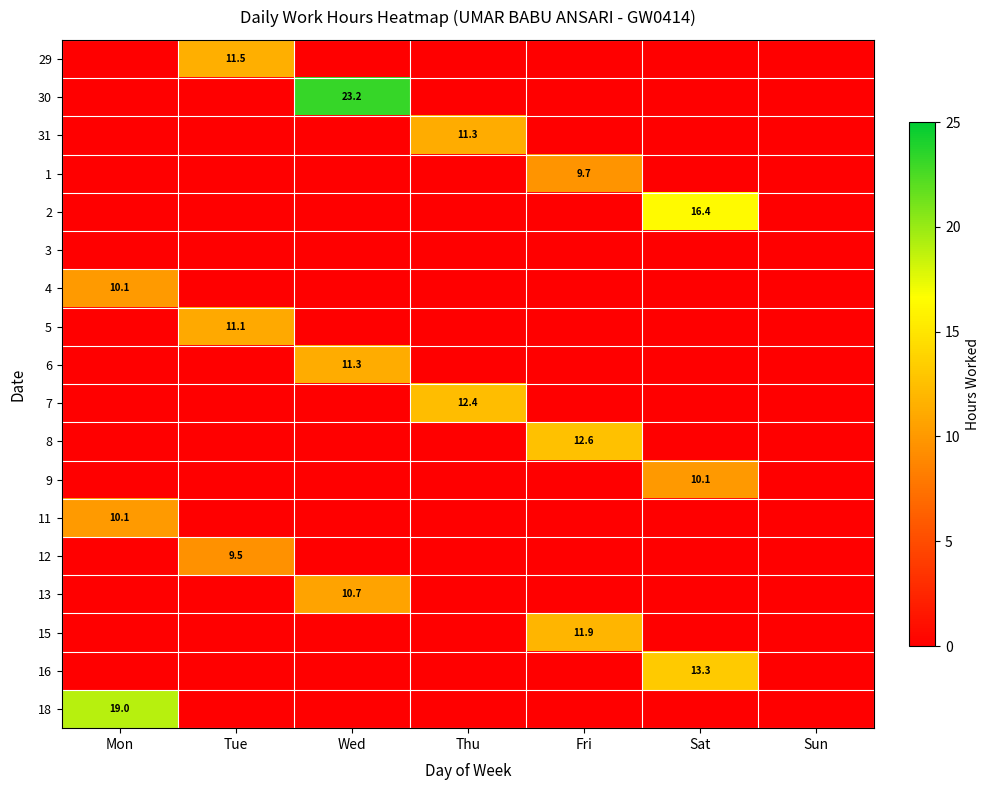

The 18 series shows 28.3 at Mon. True or false?

False